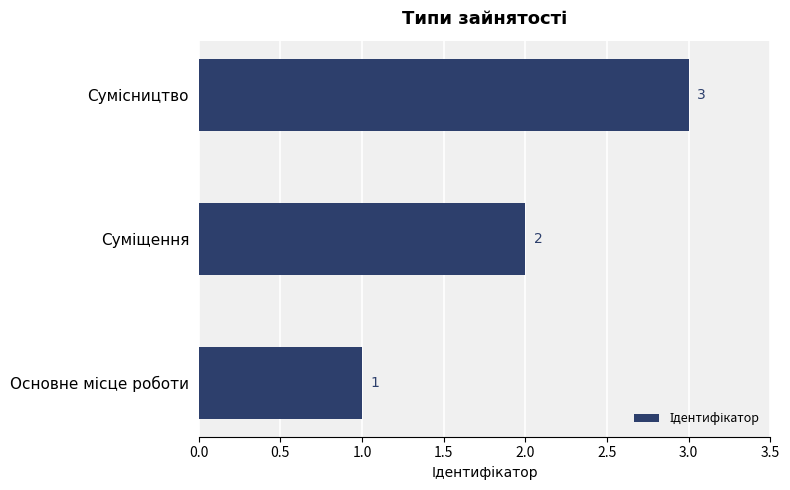

What is the sum of all values?

6